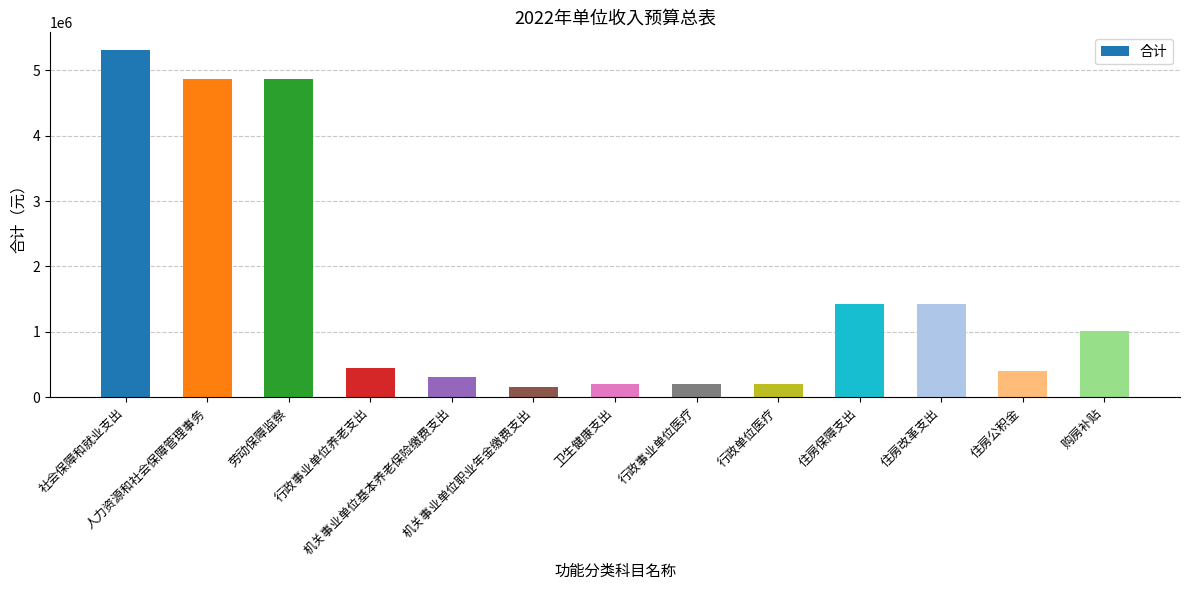

What is the greatest value displayed?

5317200